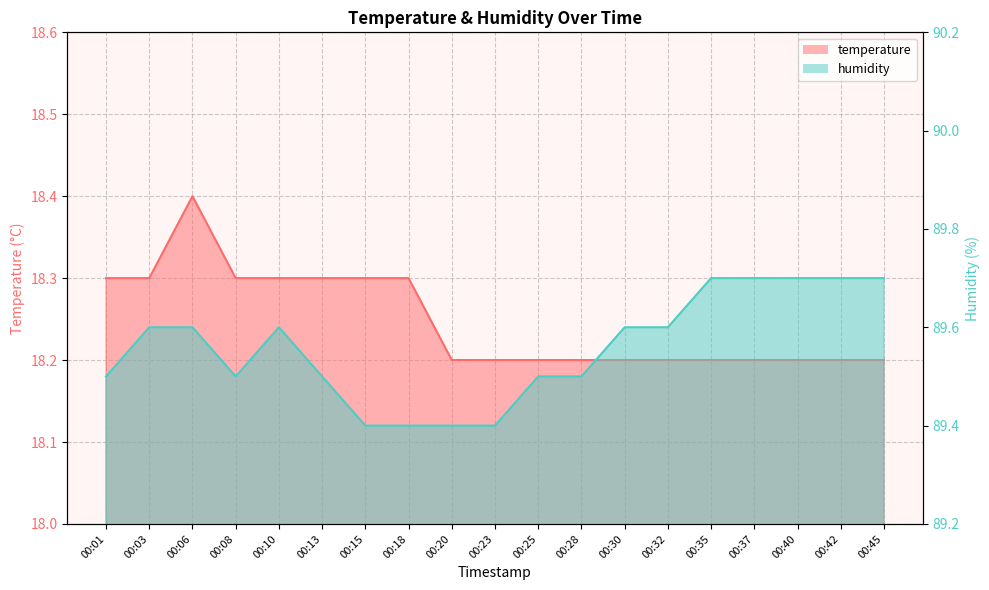

What is the total value across all series at 00:08?

107.8